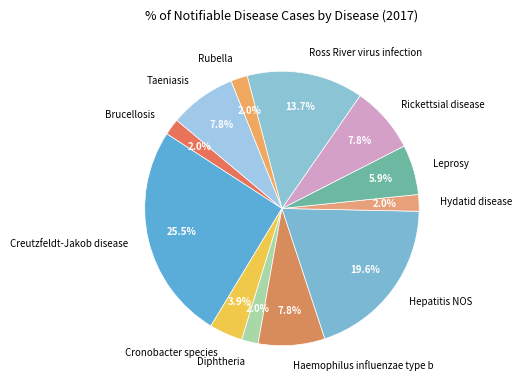

Does any single category account for the majority?

No